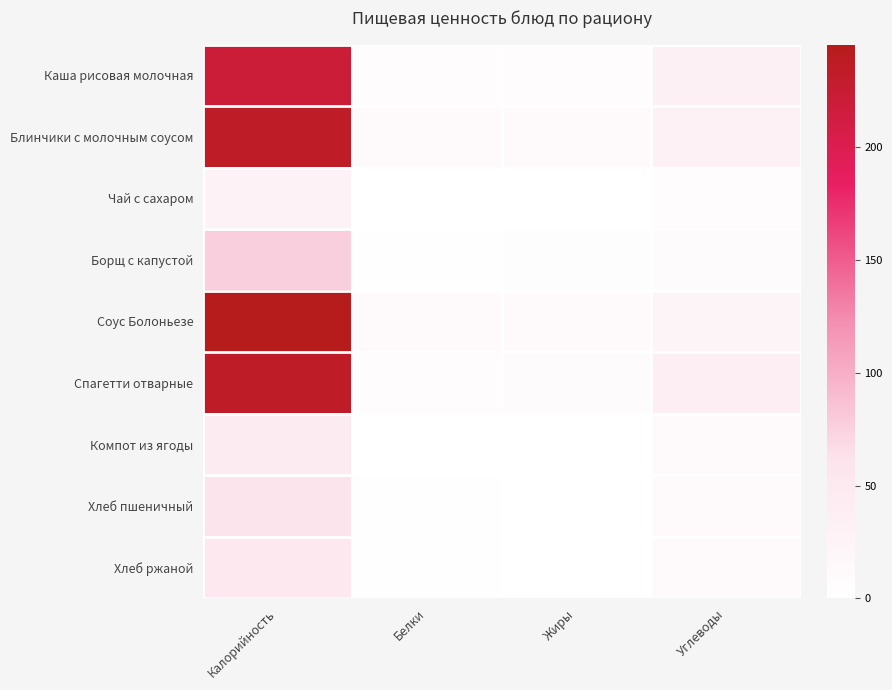

Rank the series at Калорийность from lowest to highest value.

Чай с сахаром, Компот из ягоды, Хлеб ржаной, Хлеб пшеничный, Борщ с капустой, Каша рисовая молочная, Блинчики с молочным соусом, Спагетти отварные, Соус Болоньезе